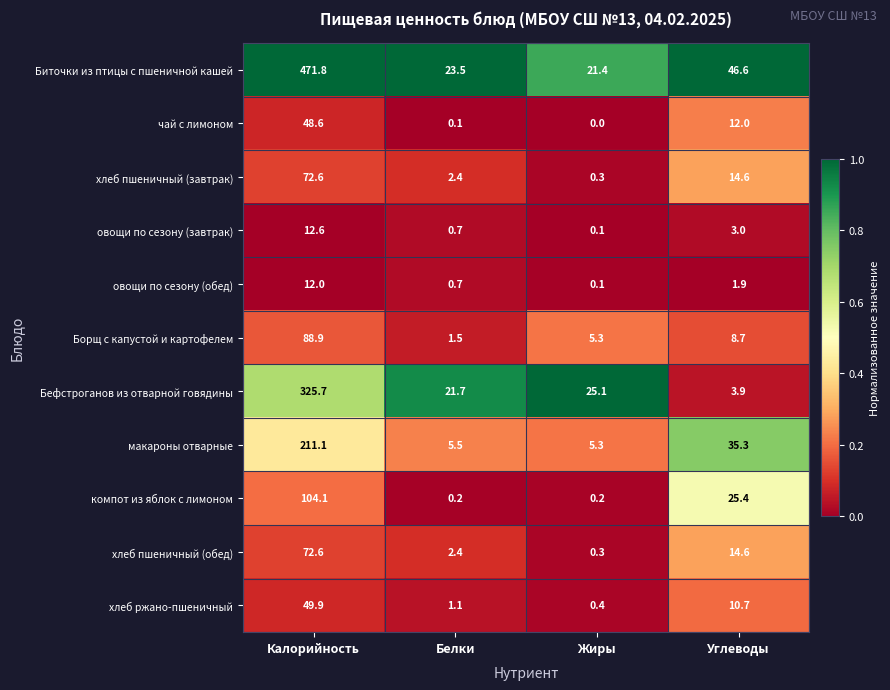

What is the difference between the Бефстроганов из отварной говядины values at Жиры and Углеводы?

21.2